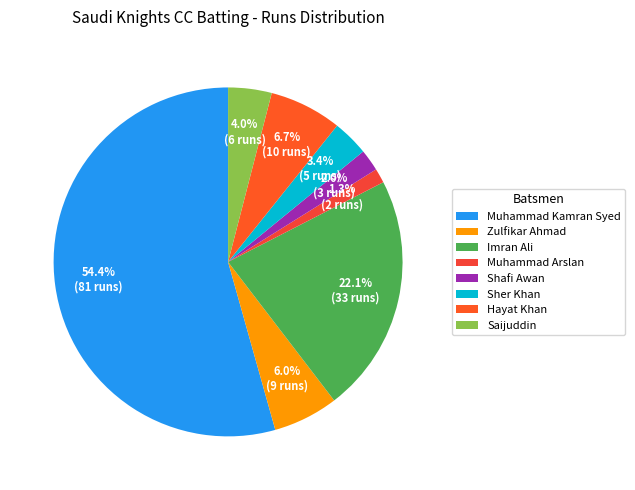

To the nearest percent, what percentage of the pie is Muhammad Arslan?

1%